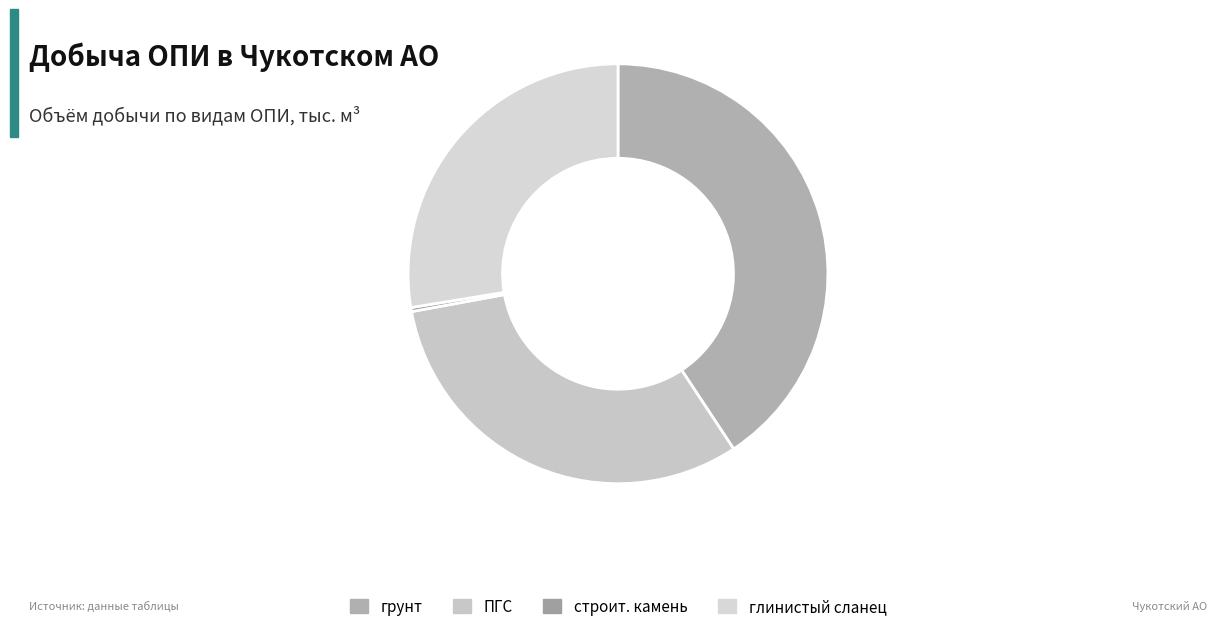

How many slices are in this pie chart?

4